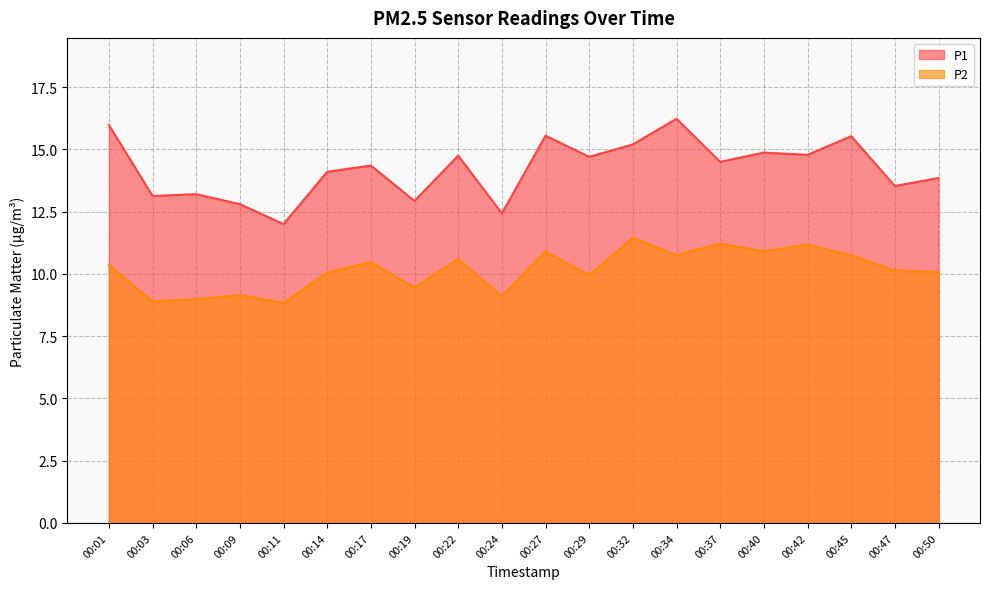

The P2 series shows 10.9 at 00:40. True or false?

True